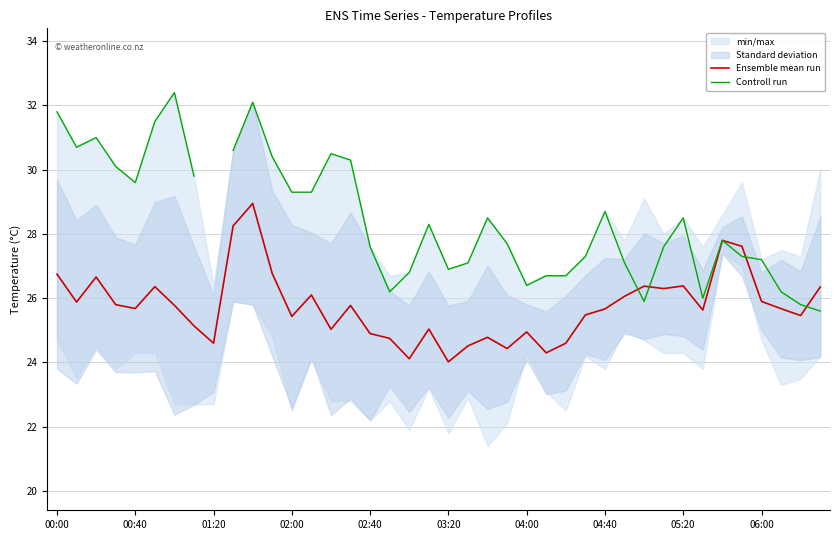

What is the minimum value for Ensemble mean run?

24.0